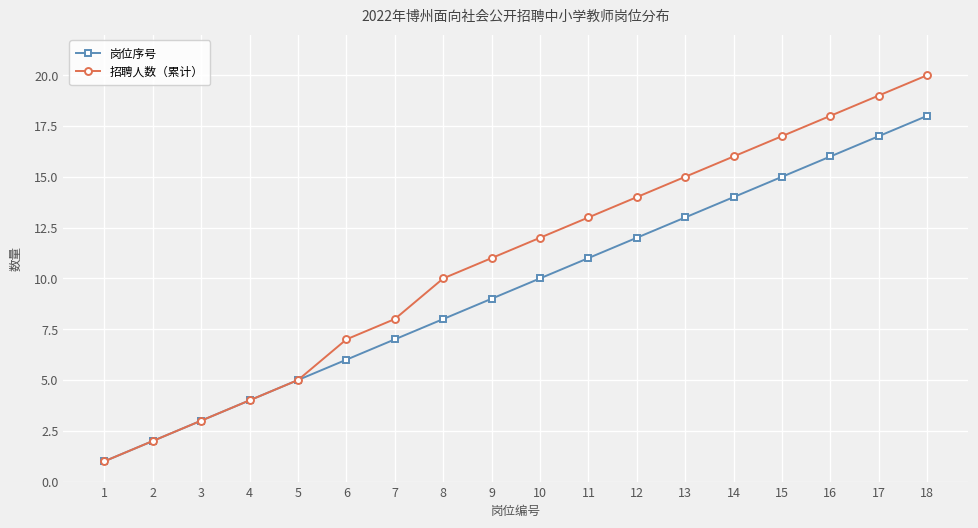

What is the difference between the 岗位序号 values at 9 and 7?

2